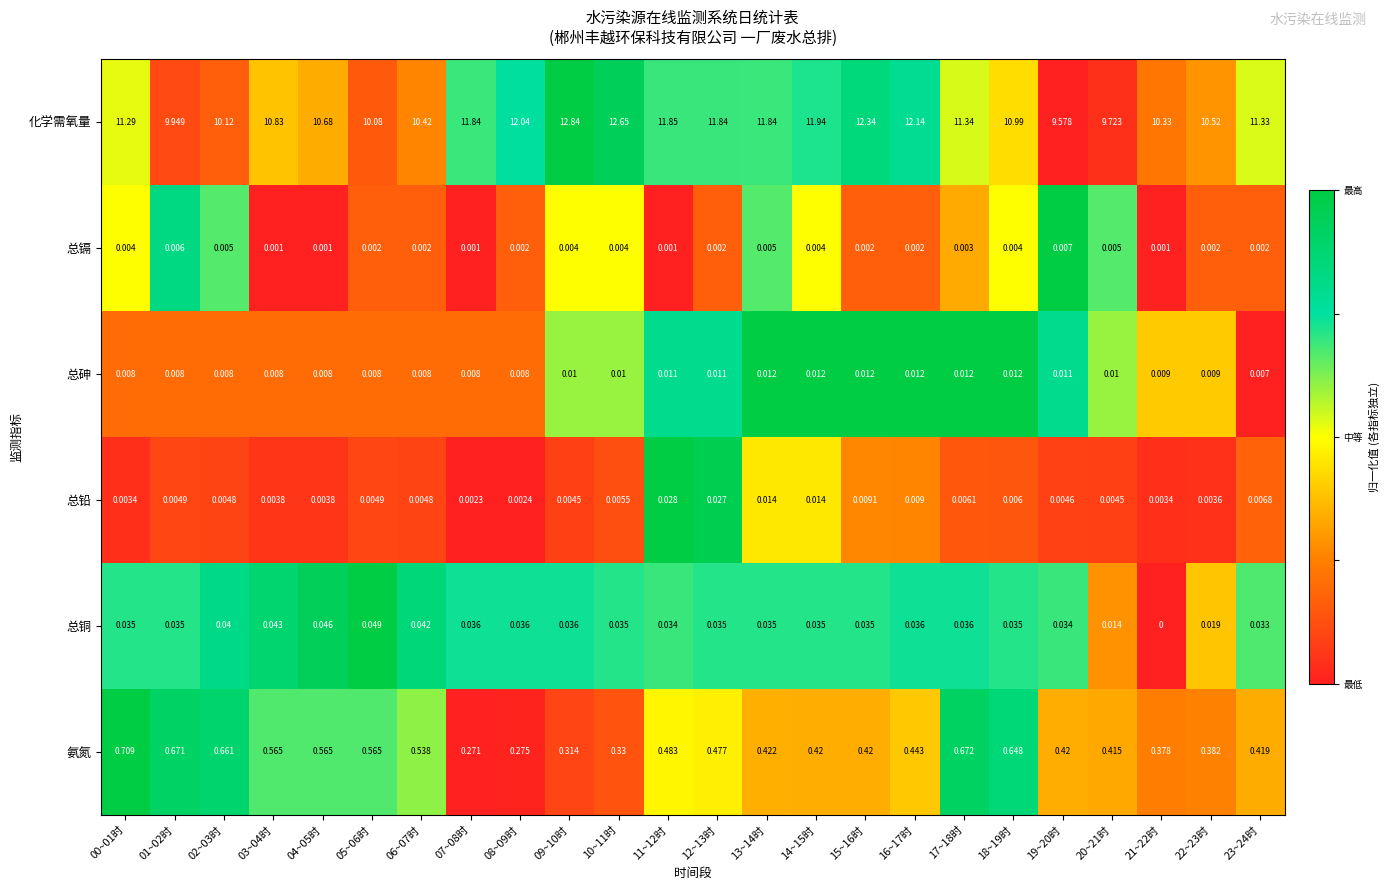

Is the value of 总镉 at 19~20时 greater than the value of 氨氮 at 14~15时?

No